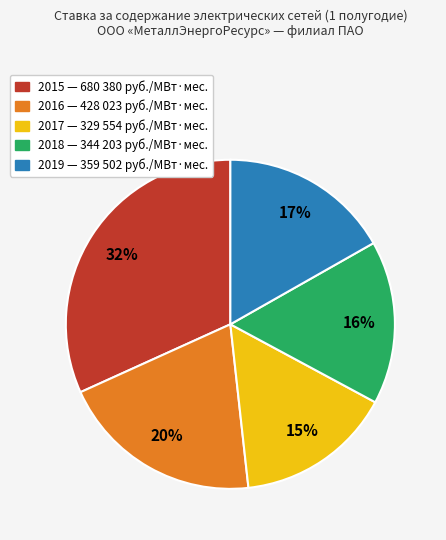

Is there any slice that represents more than half of the pie?

No